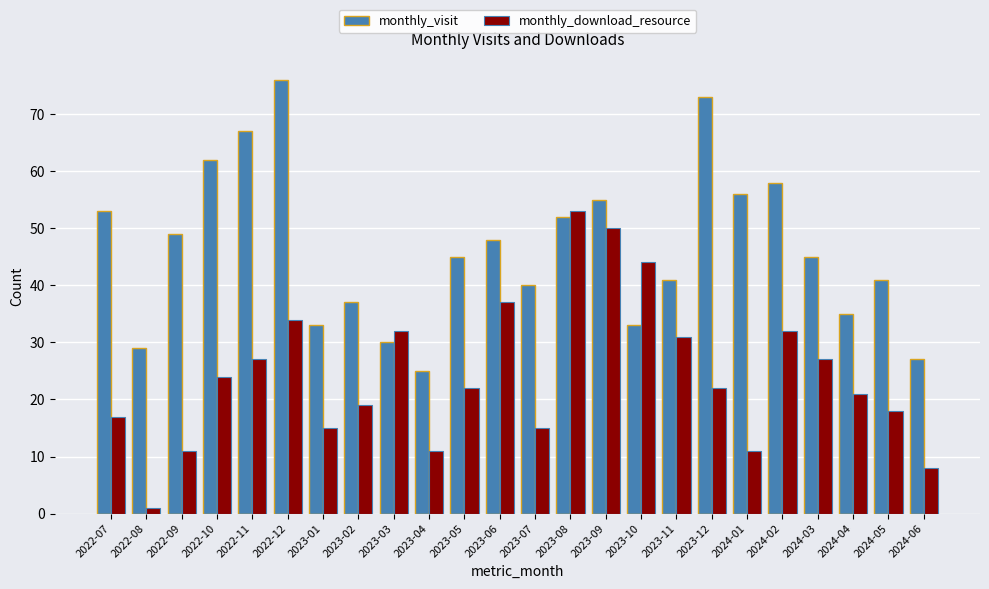

What is the label of the 20th bar from the right?

2022-11